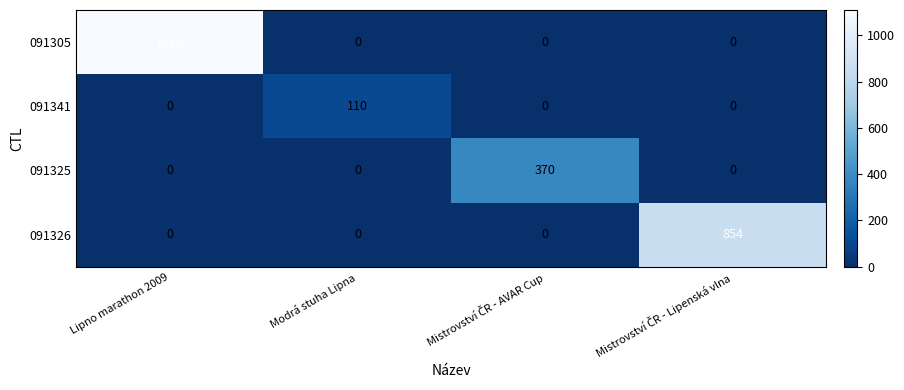

Reading right to left, extract all data points from this chart.

091305: 0	0	0	1110
091341: 0	0	110	0
091325: 0	370	0	0
091326: 854	0	0	0